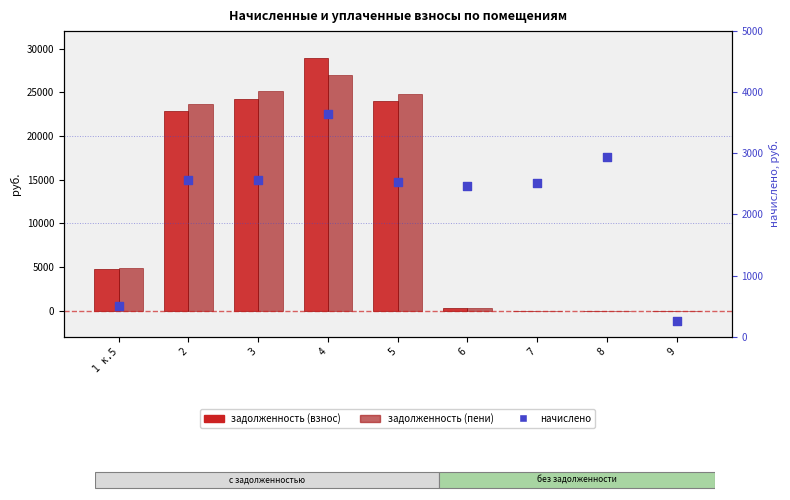

Which series reaches the minimum Y coordinate?

задолженность (взнос)